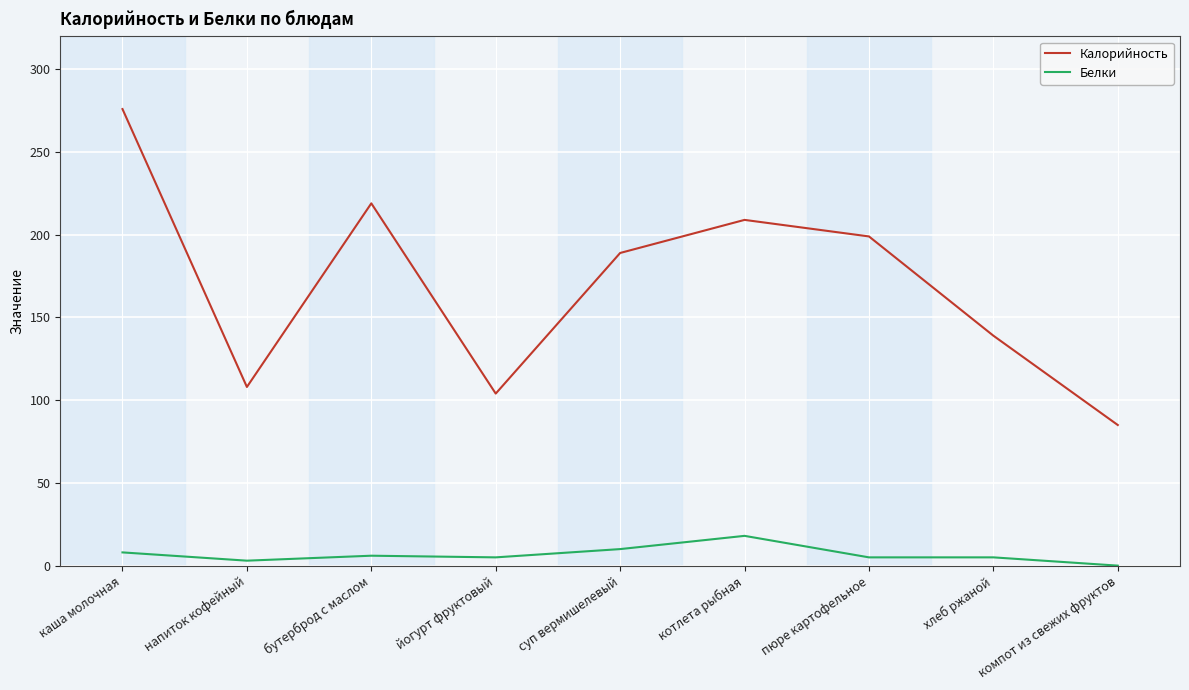

Rank the series by their maximum value, from lowest to highest.

Белки, Калорийность